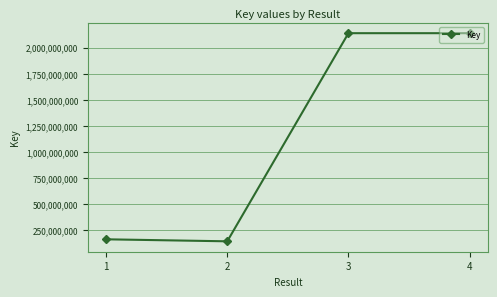

True or false: the data has more than 2 interior local peaks.

False